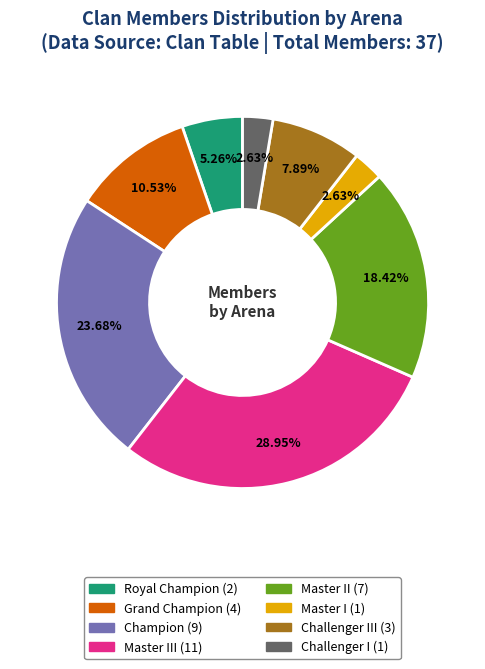

Does any single category account for the majority?

No